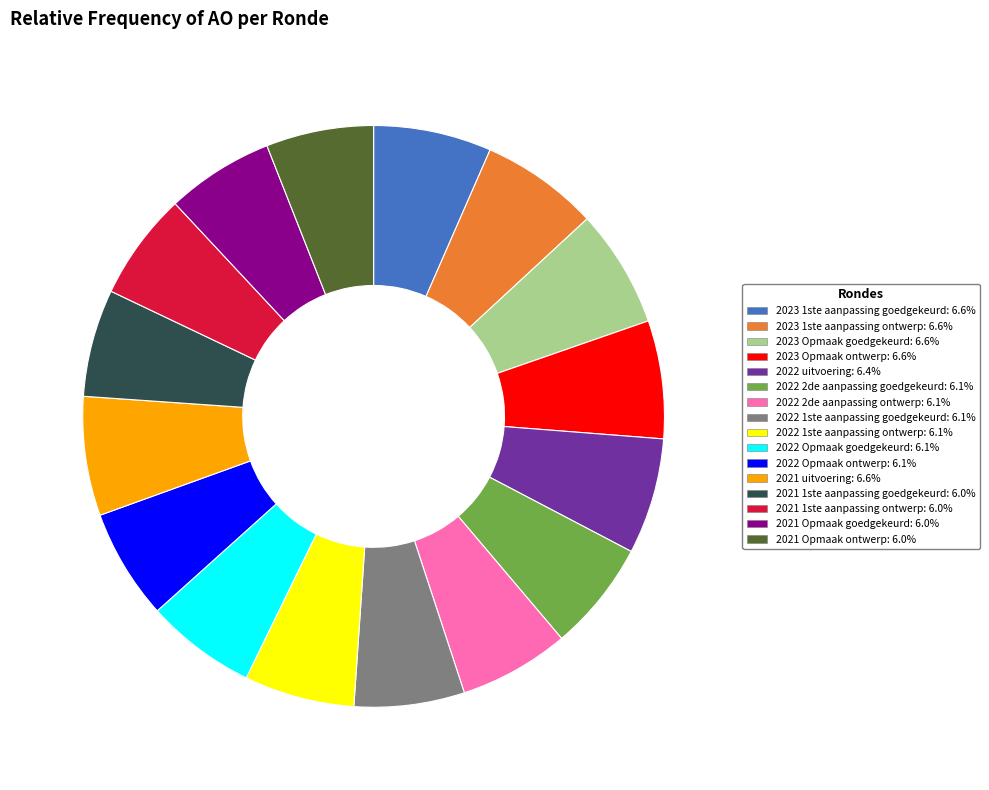

Is there any slice that represents more than half of the pie?

No